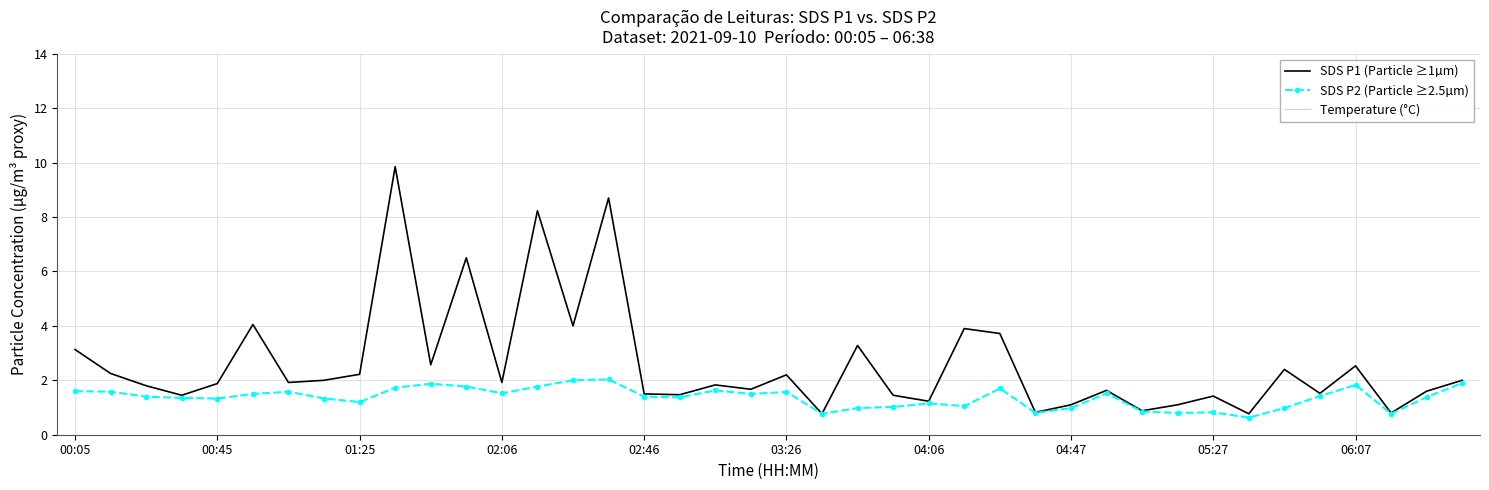

What value does the SDS P1 (Particle ≥1µm) series have at 17?

1.5